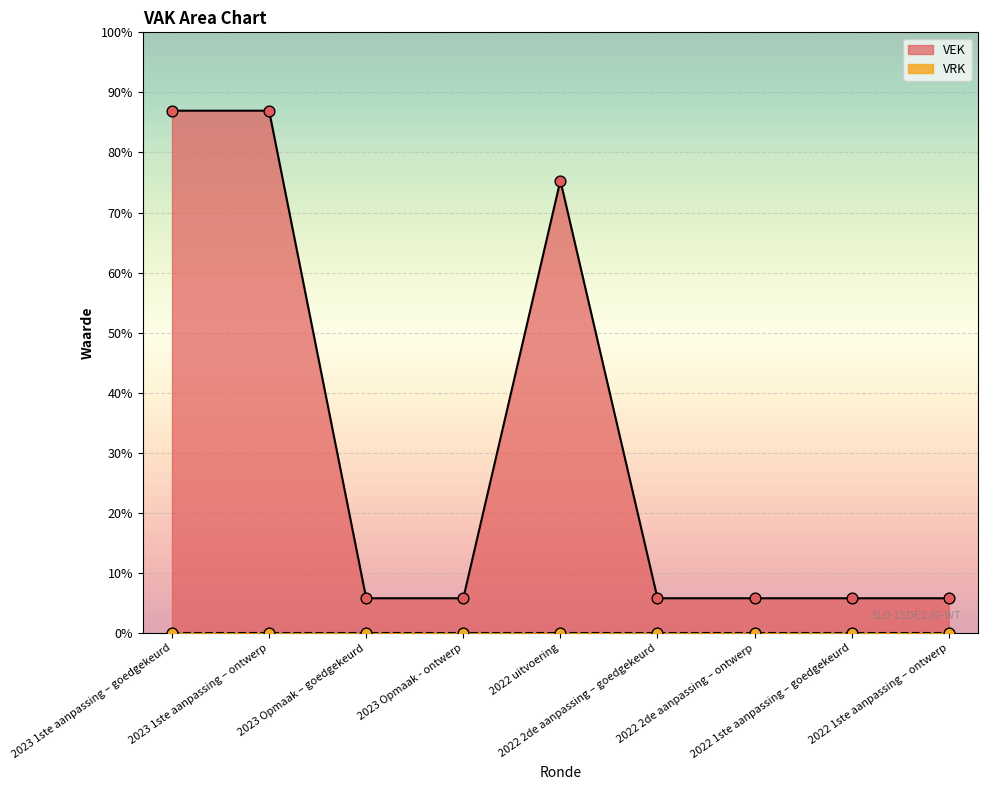

What is the change in value from 2023 1ste aanpassing – goedgekeurd to 2022 uitvoering?

-215